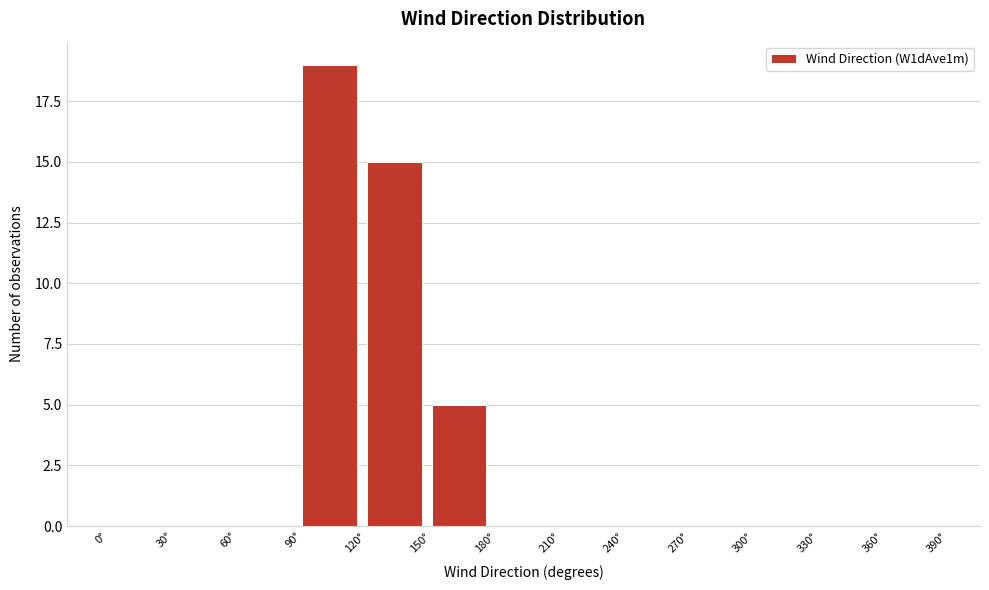

Which range on the x-axis has the tallest bar?

90 to 120